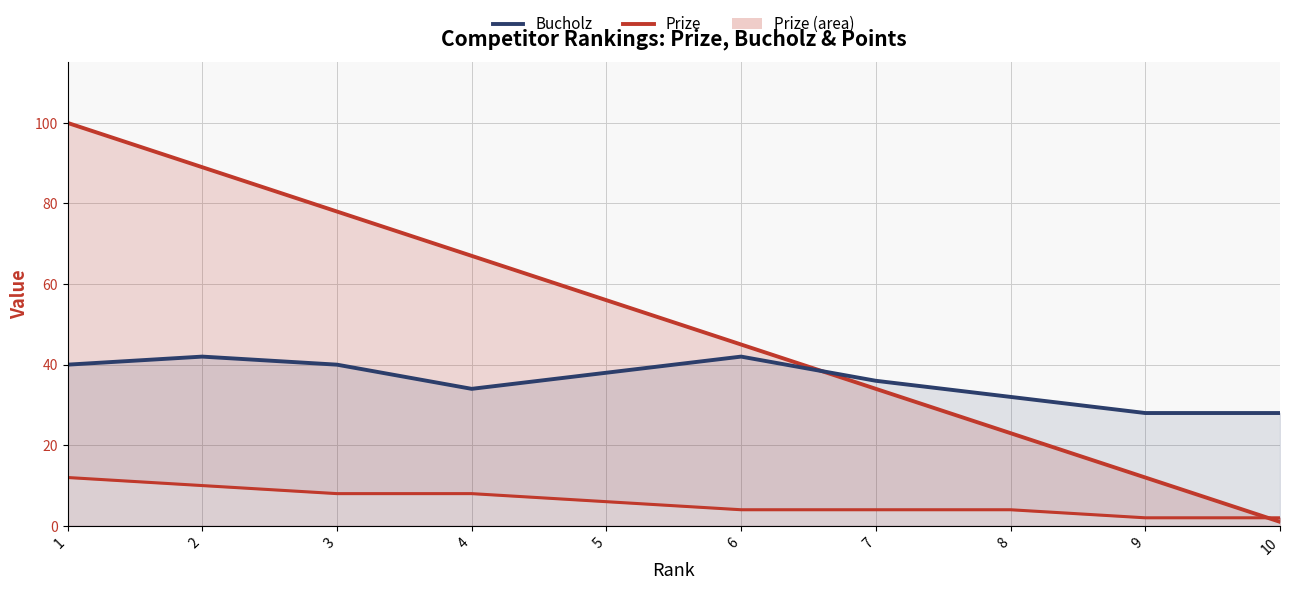

True or false: Bucholz and Points cross at least once.

False